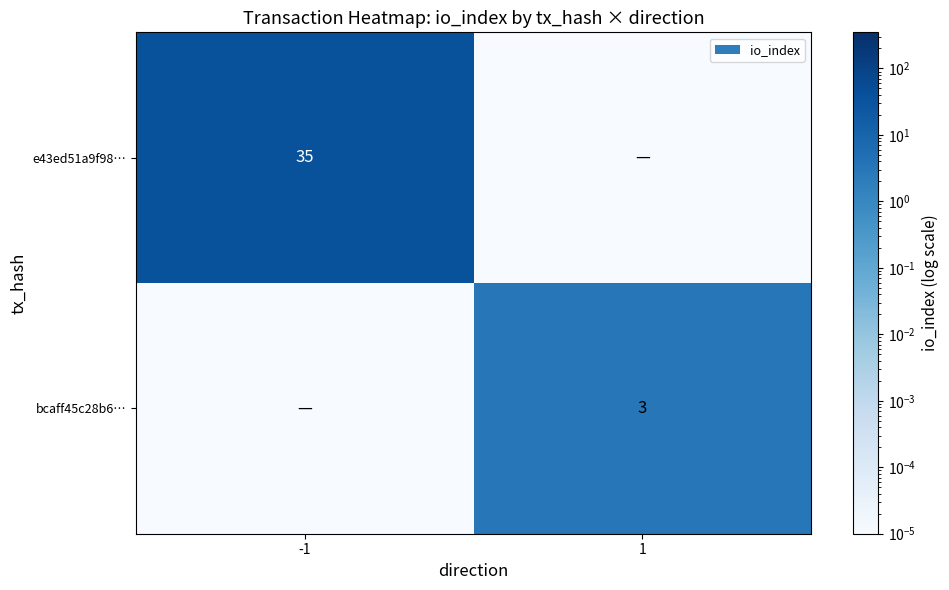

True or false: e43ed51a9f98… has a value of 55.5 at -1.

False